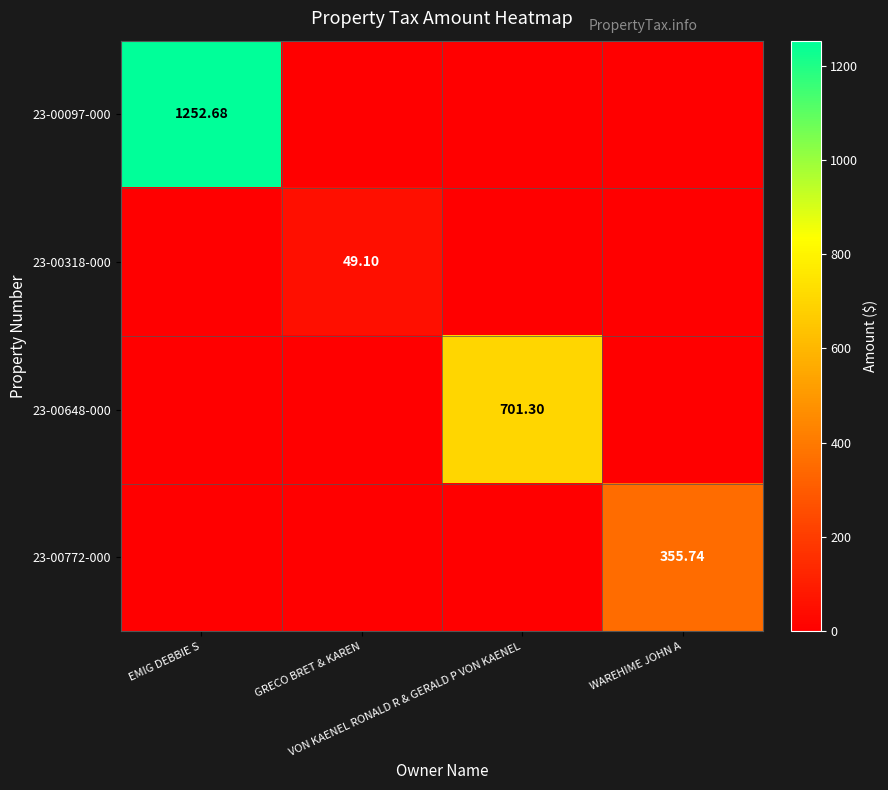

How many values in the 23-00648-000 series exceed 0?

1